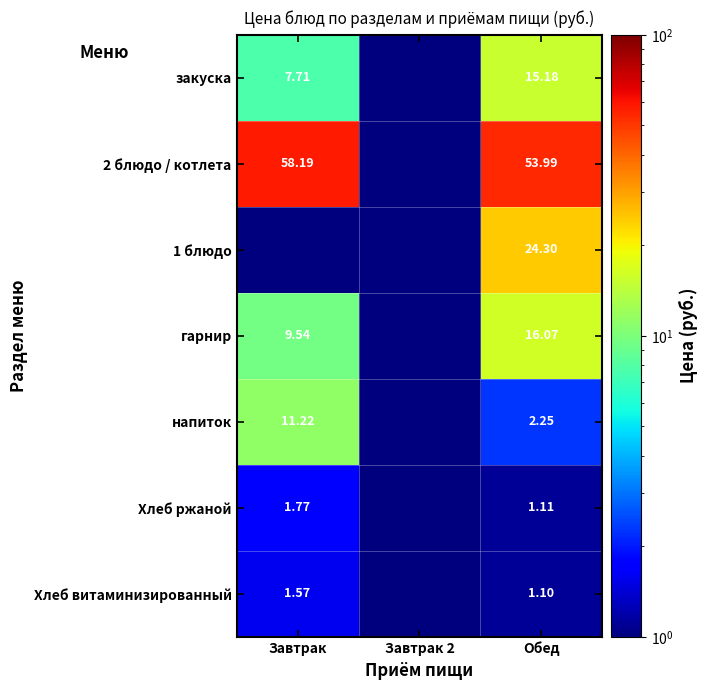

At which category is the sum across all series the highest?

Обед